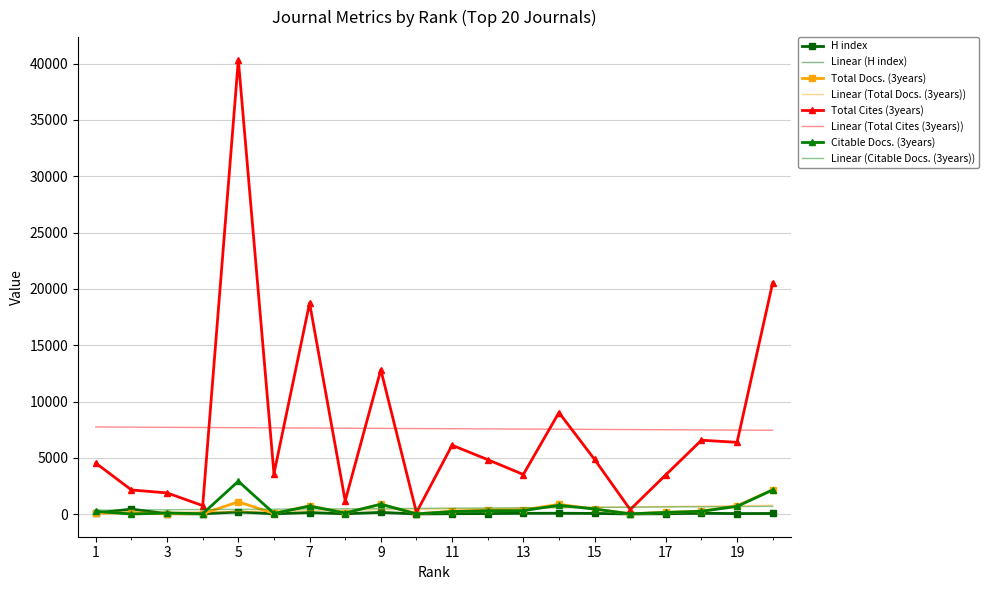

What is the minimum value for Total Docs. (3years)?

43.0